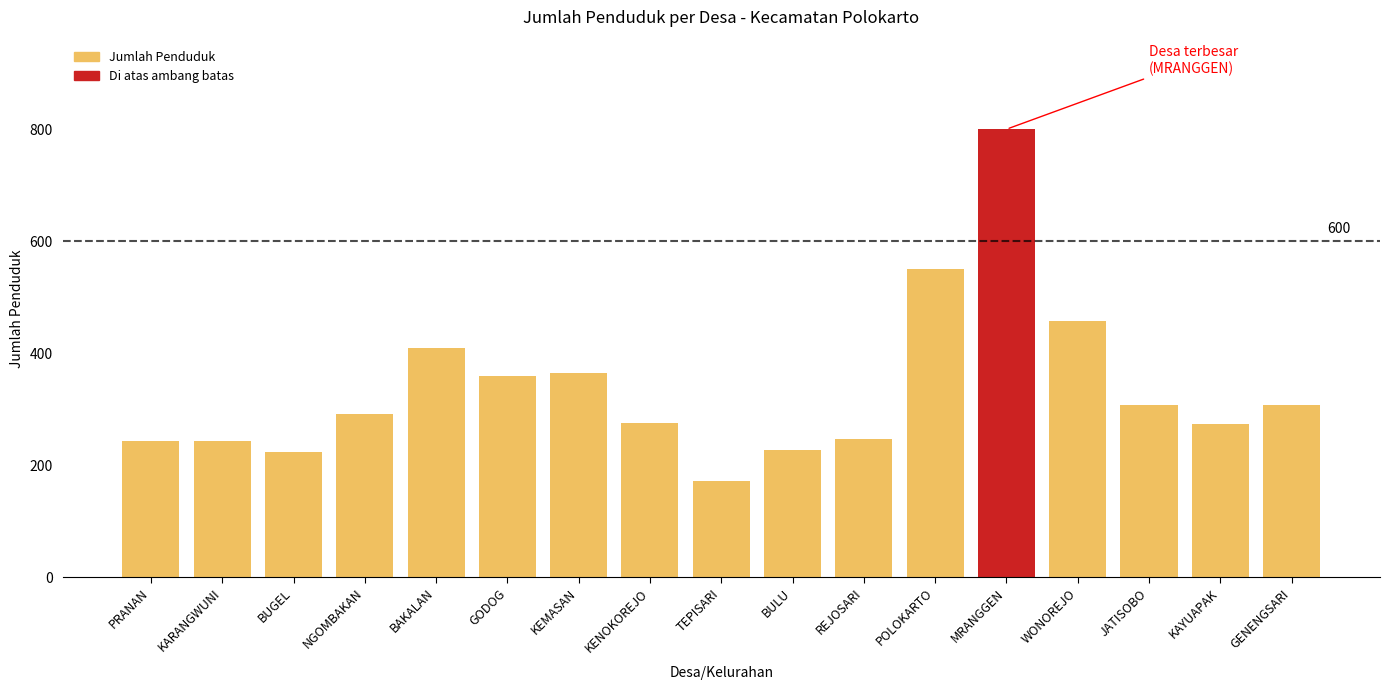

Approximately how many times larger is the value at POLOKARTO compared to NGOMBAKAN?

1.9